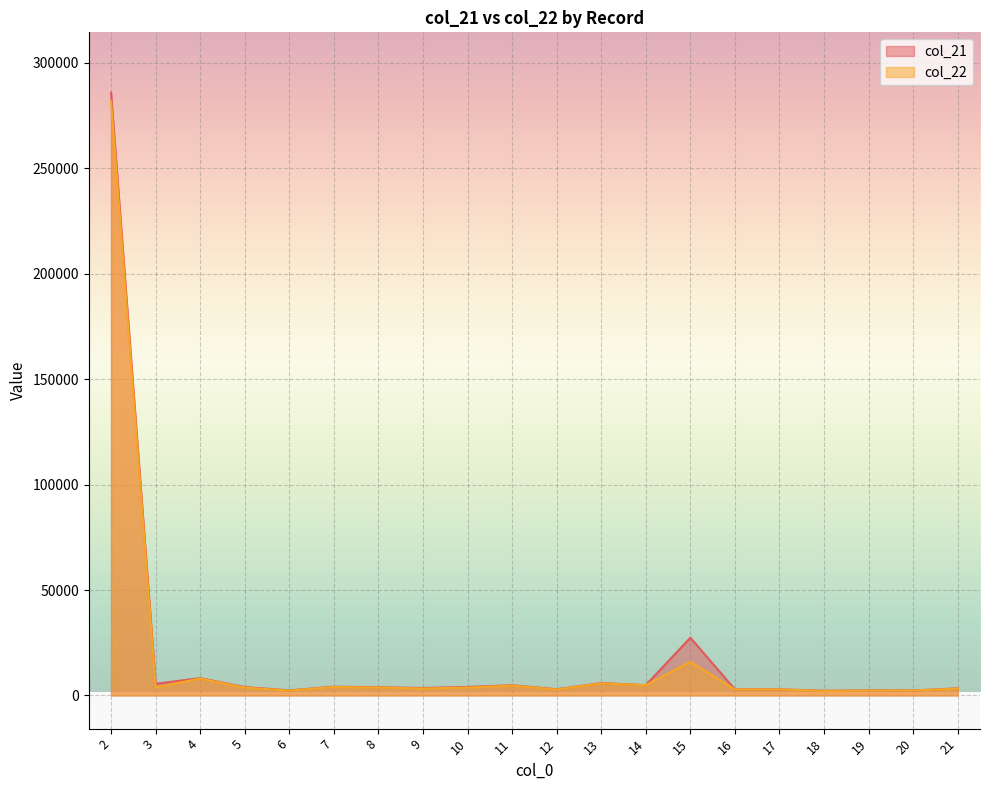

Which category has the lowest value across all series?

18